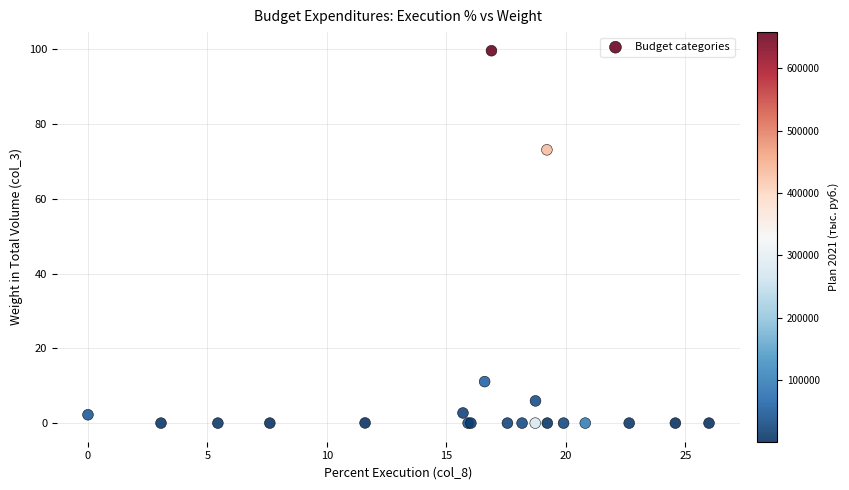

What Y value in the scatter plot is closest to 49?

73.1